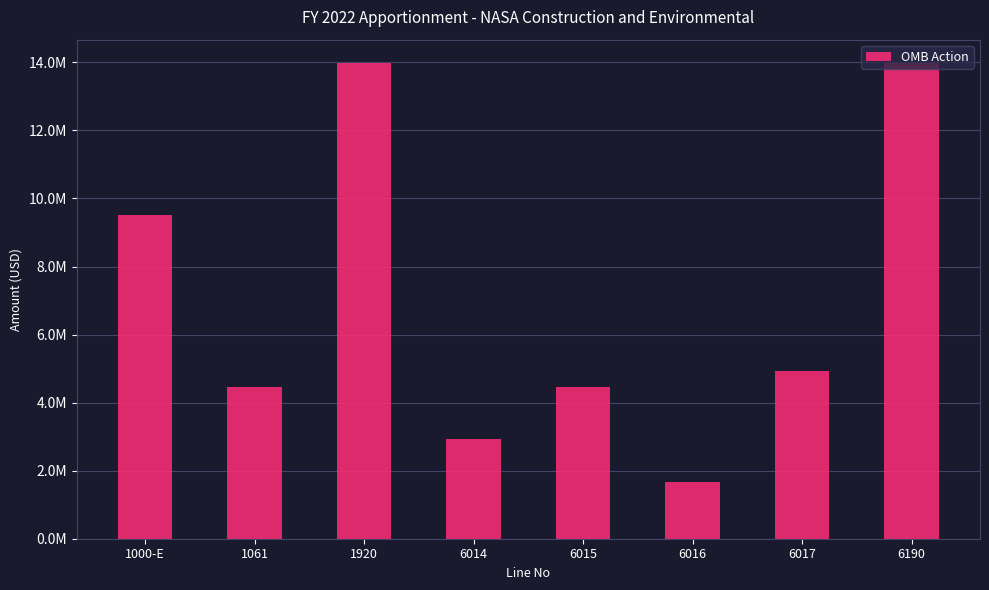

Are the bars horizontal?

No